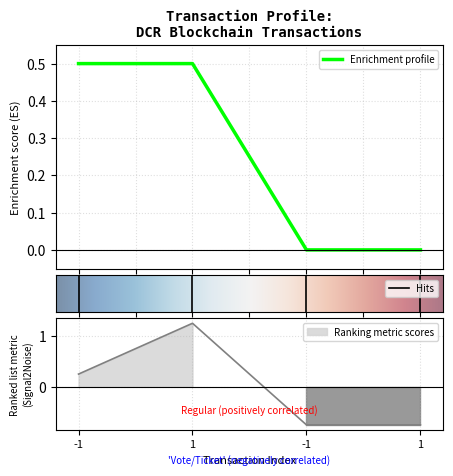

True or false: time_stamp has more than 1 points higher than both neighbors.

False